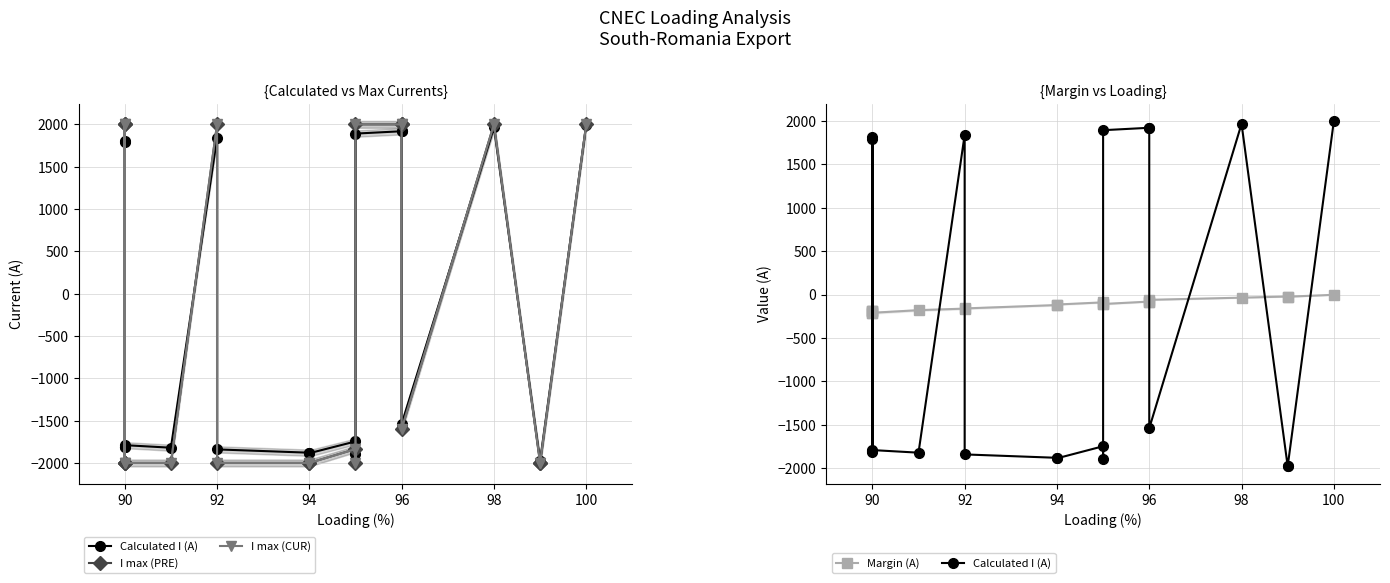

What is the sum of all Calculated I (A) values?

-6833